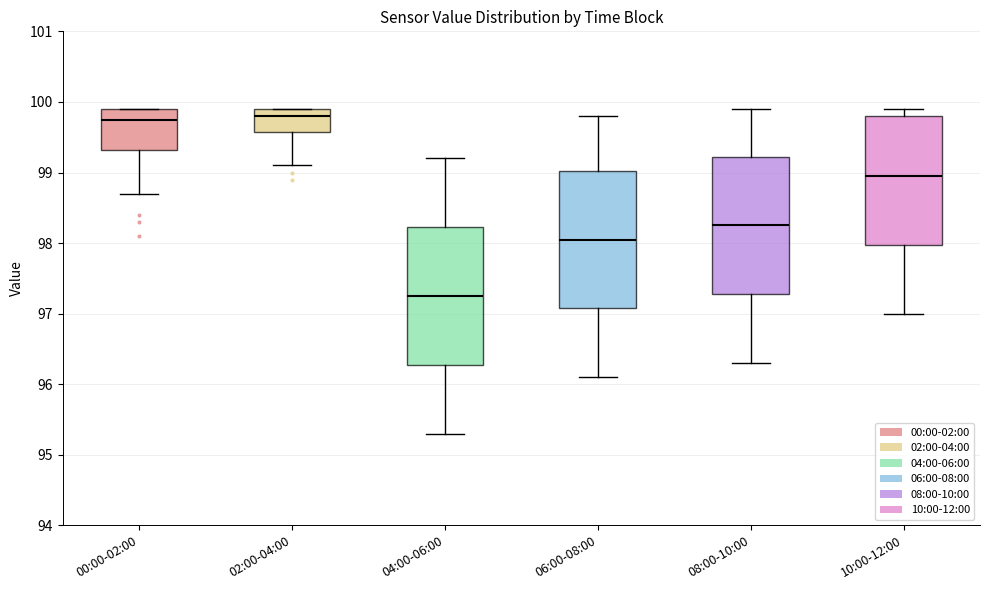

Where does the lower whisker of the box for 08:00-10:00 end on the y-axis? The values are not printed on the chart, so give them approximately, as read against the axis.

96.3